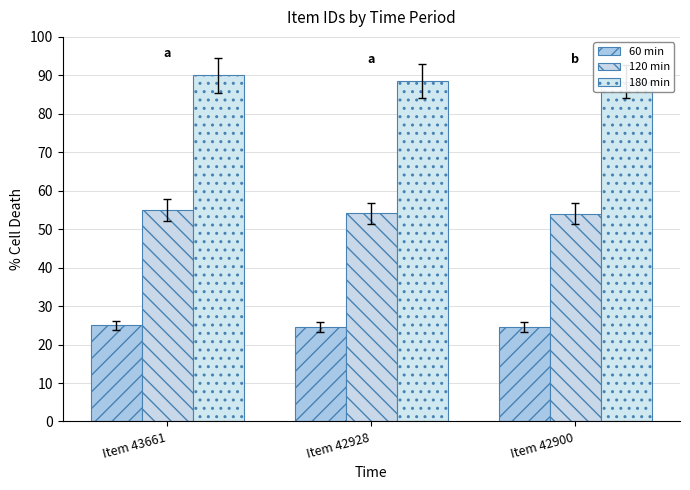

What is the average value of the 180 min series?

89.0